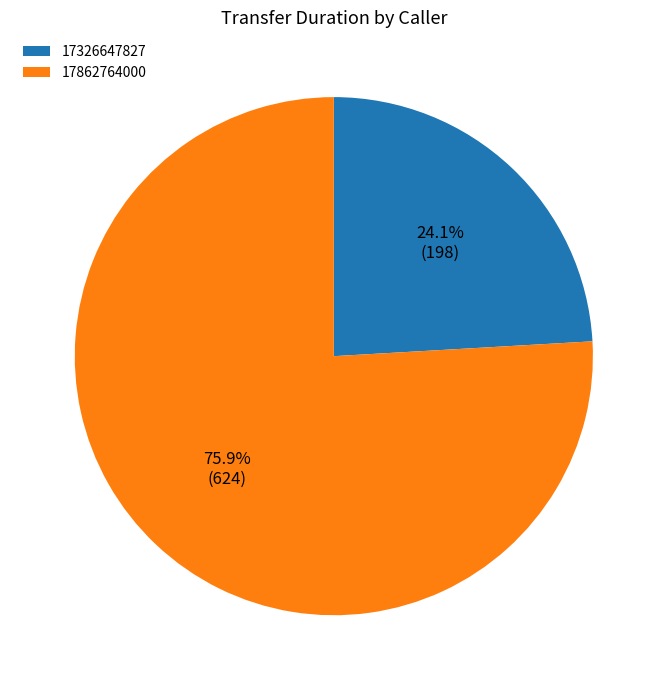

Rank the categories by value from lowest to highest.

17326647827, 17862764000